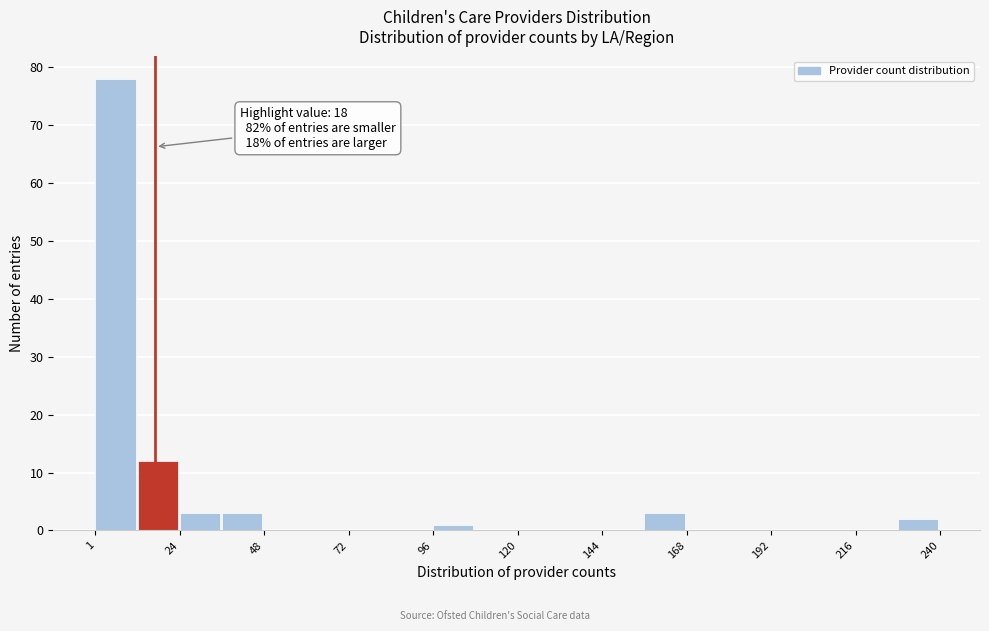

Read against the x-axis, roughly where is the centre of the tallest bar?

5